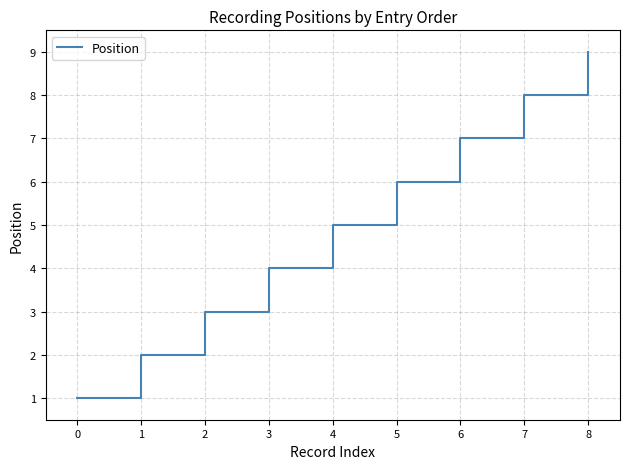

Is it true that the value at 0 is 1?

True